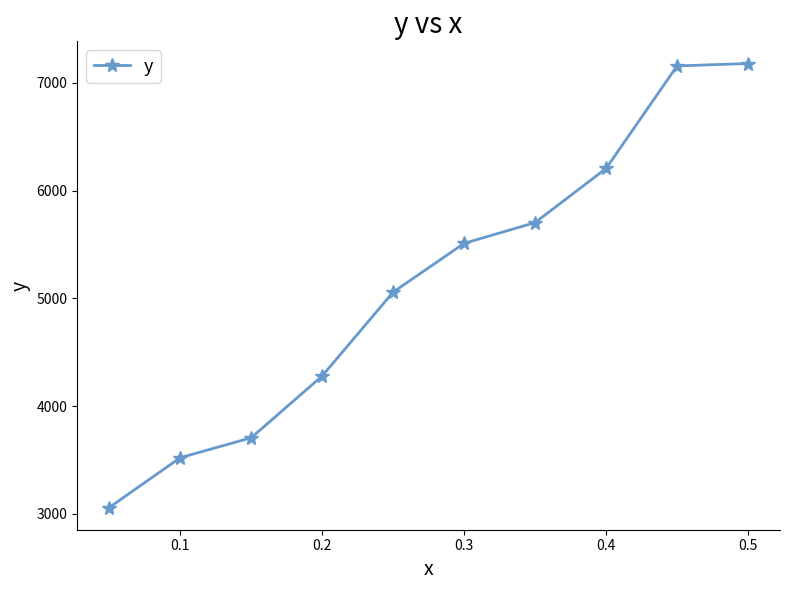

How many data points are less than 5510?

5